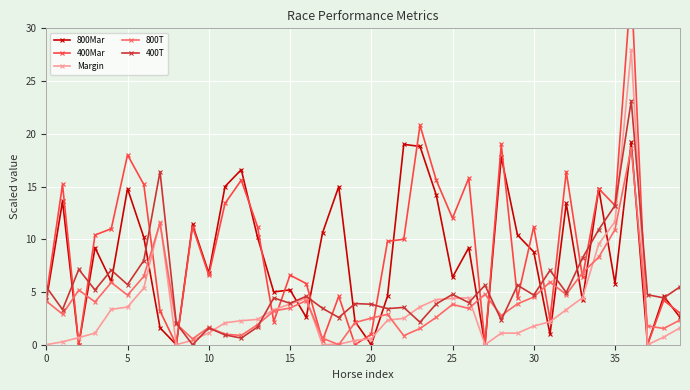

Does the chart display data point markers on the line(s)?

Yes